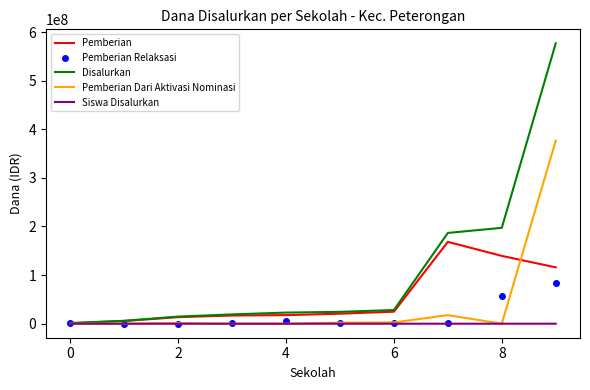

Which series has the largest range (max minus min)?

Disalurkan